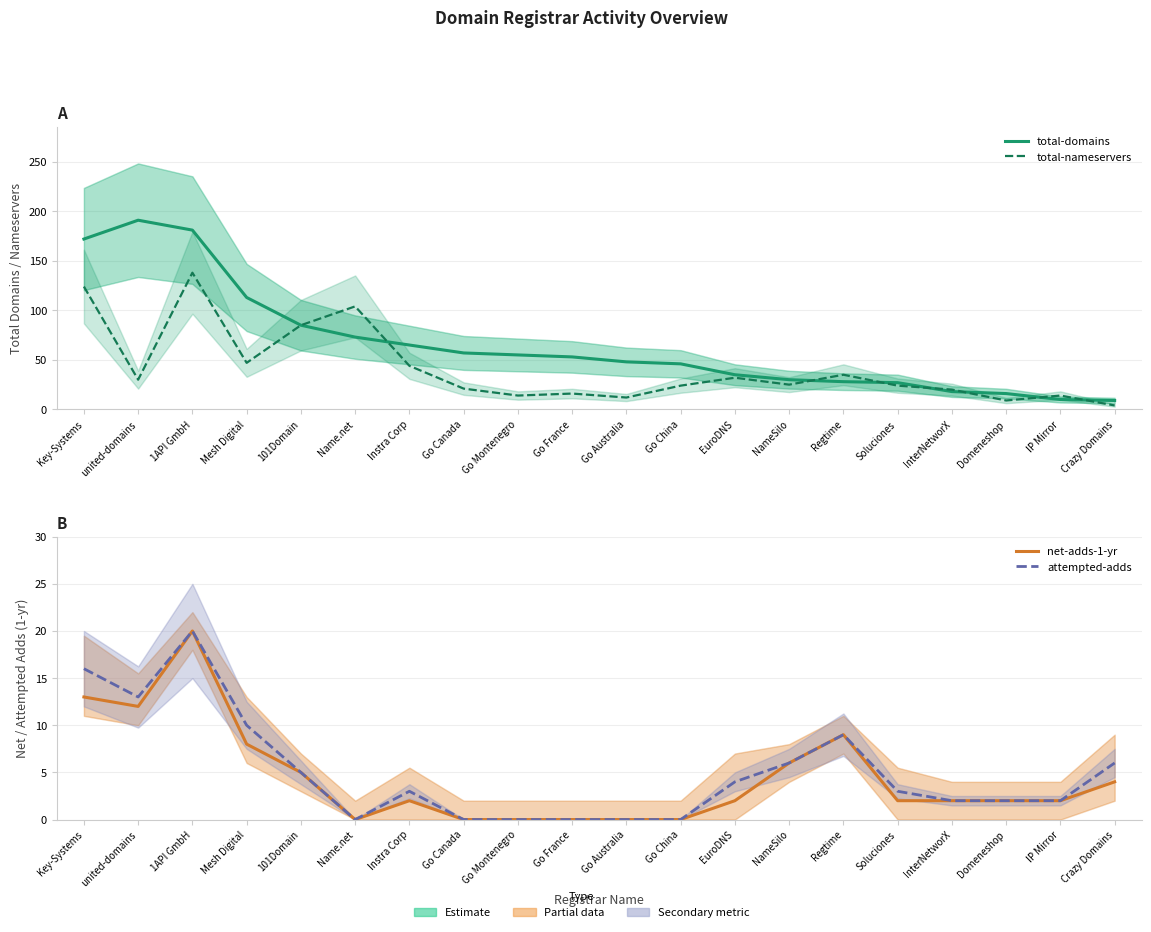

Reading left to right, transcribe all the data shown in this chart.

total-domains: Key-Systems=172	united-domains=191	1API GmbH=181	Mesh Digital=113	101Domain=85	Name.net=73	Instra Corp=65	Go Canada=57	Go Montenegro=55	Go France=53	Go Australia=48	Go China=46	EuroDNS=35	NameSilo=30	Regtime=28	Soluciones=27	InterNetworX=18	Domeneshop=16	IP Mirror=10	Crazy Domains=9
total-nameservers: Key-Systems=124	united-domains=30	1API GmbH=138	Mesh Digital=47	101Domain=85	Name.net=104	Instra Corp=44	Go Canada=21	Go Montenegro=14	Go France=16	Go Australia=12	Go China=24	EuroDNS=32	NameSilo=25	Regtime=35	Soluciones=24	InterNetworX=20	Domeneshop=9	IP Mirror=14	Crazy Domains=4
net-adds-1-yr: Key-Systems=13	united-domains=12	1API GmbH=20	Mesh Digital=8	101Domain=5	Name.net=0	Instra Corp=2	Go Canada=0	Go Montenegro=0	Go France=0	Go Australia=0	Go China=0	EuroDNS=2	NameSilo=6	Regtime=9	Soluciones=2	InterNetworX=2	Domeneshop=2	IP Mirror=2	Crazy Domains=4
attempted-adds: Key-Systems=16	united-domains=13	1API GmbH=20	Mesh Digital=10	101Domain=5	Name.net=0	Instra Corp=3	Go Canada=0	Go Montenegro=0	Go France=0	Go Australia=0	Go China=0	EuroDNS=4	NameSilo=6	Regtime=9	Soluciones=3	InterNetworX=2	Domeneshop=2	IP Mirror=2	Crazy Domains=6